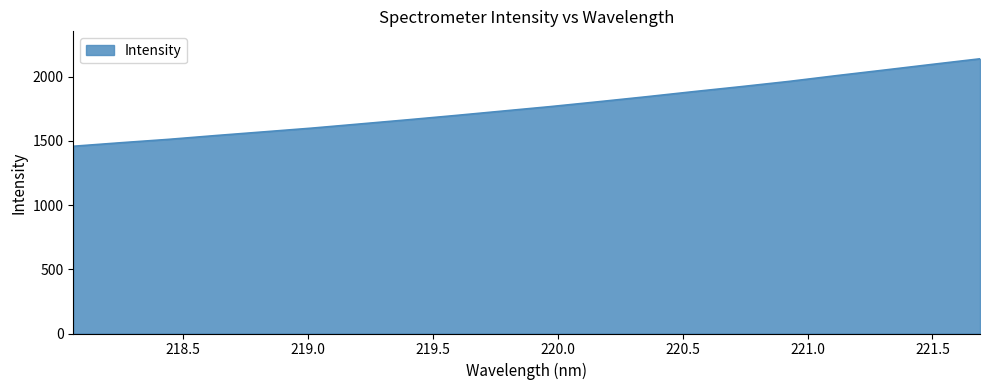

What is the smallest value displayed?

1459.0